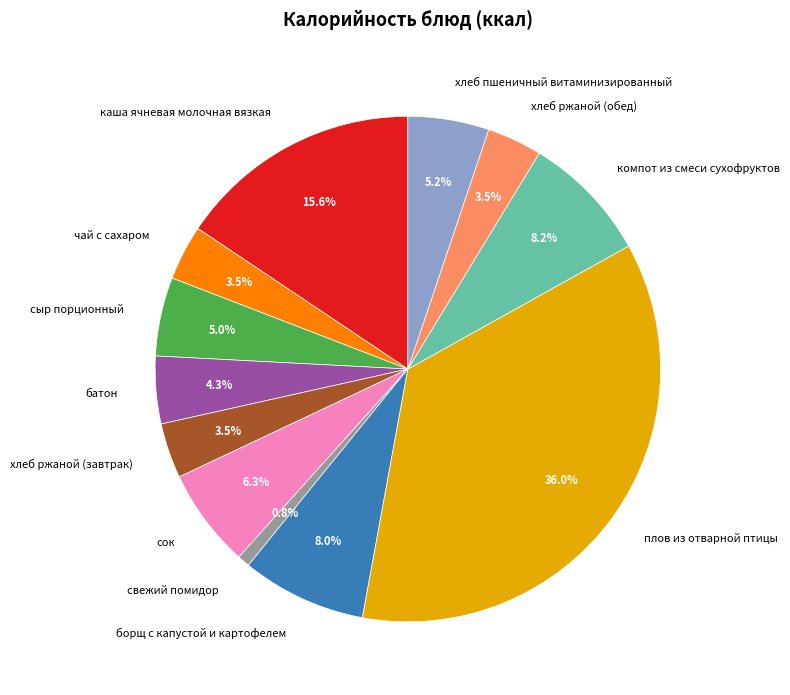

Does any single category account for the majority?

No